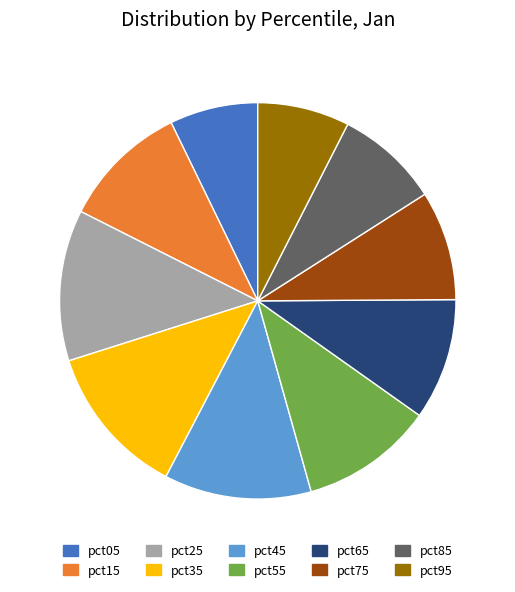

Which has a higher value, pct85 or pct45?

pct45